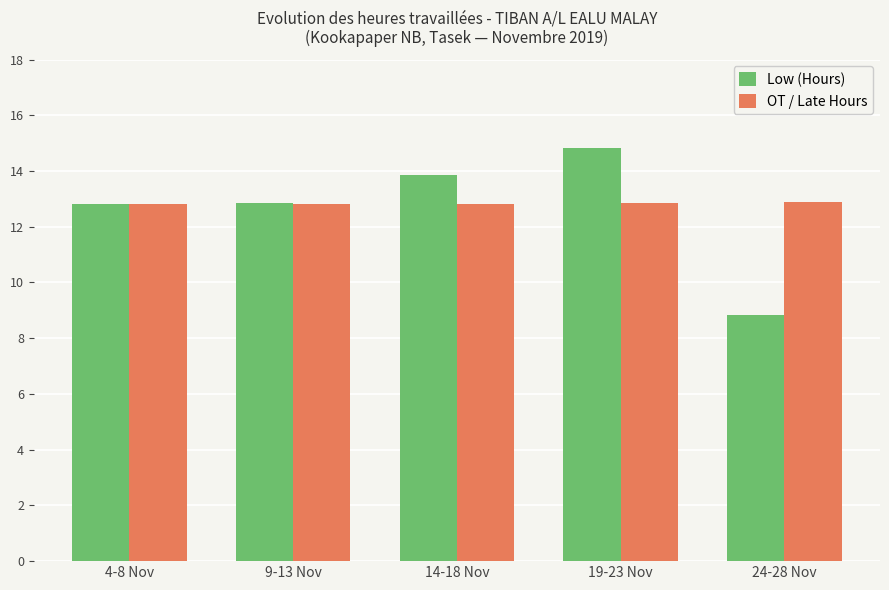

Which series has the largest range (max minus min)?

Low (Hours)